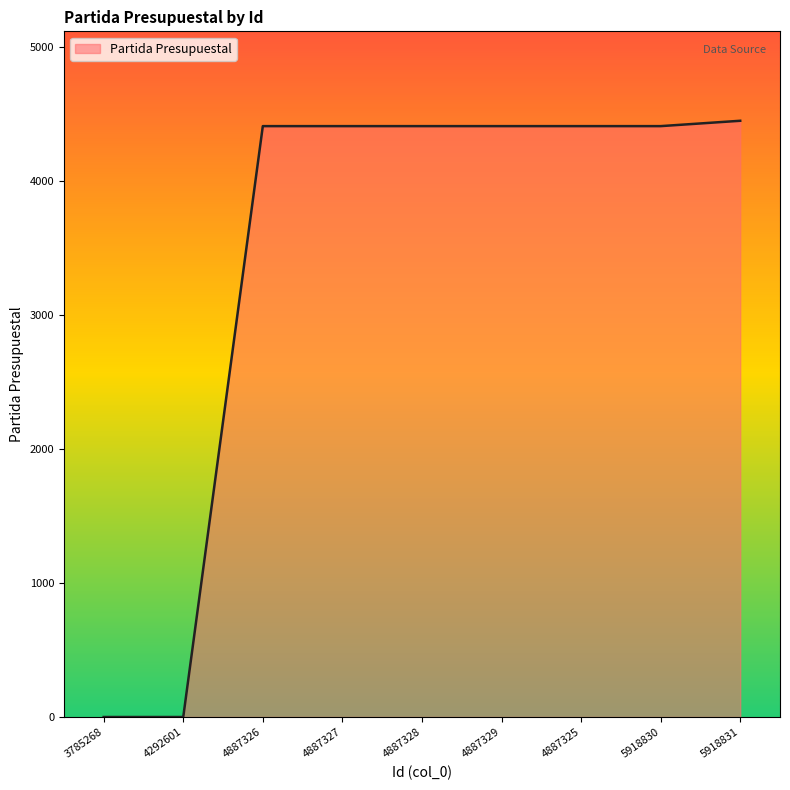

The value at 3785268 is 2956. True or false?

False